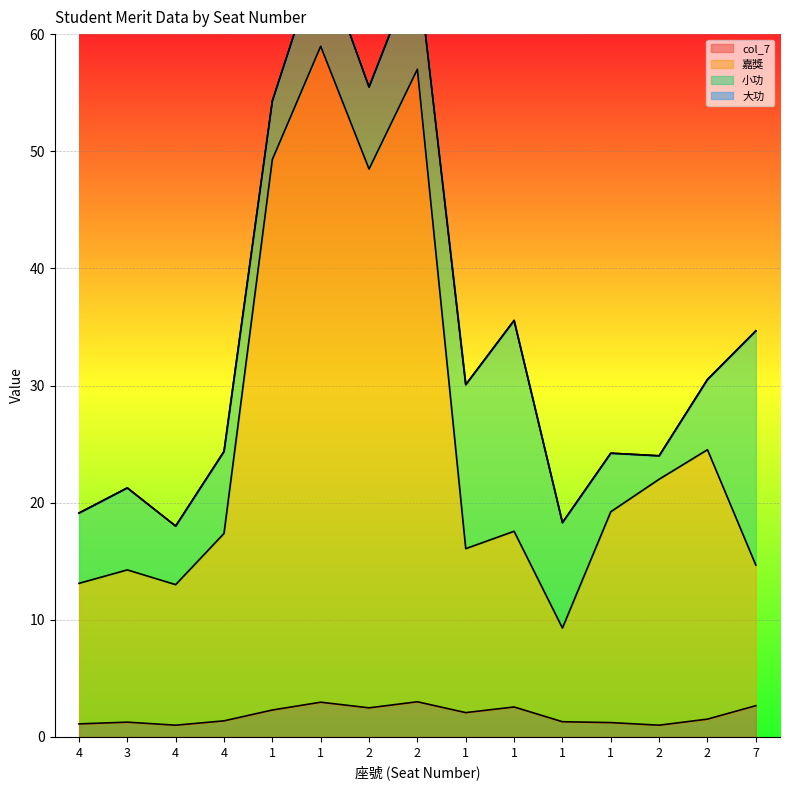

The 嘉獎 series shows 64.3 at 2. True or false?

False